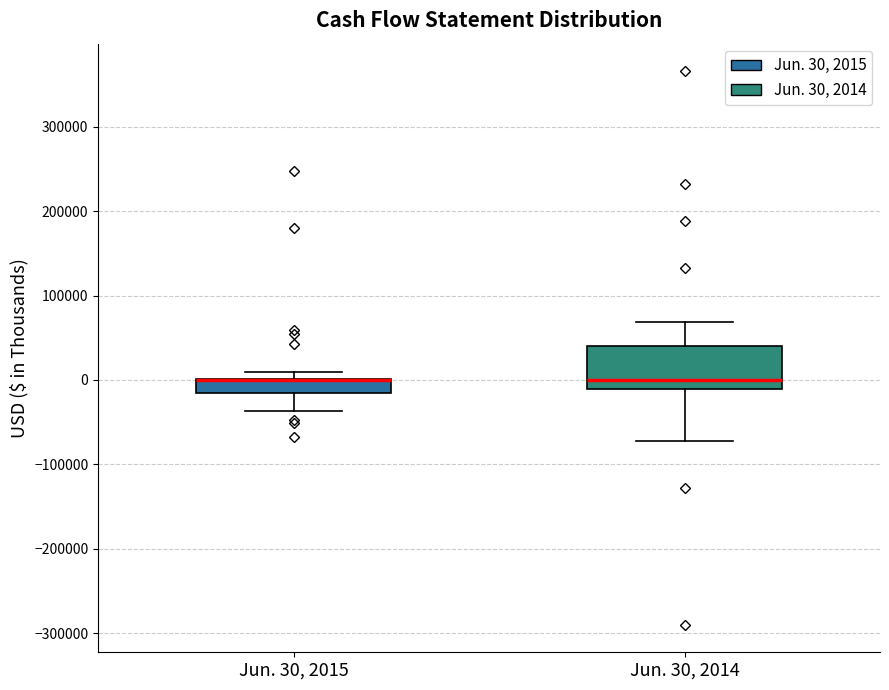

Reading left to right, transcribe this box plot: for each box, give where its median line is, the range the box spans, and where its two whiskers end, as read against the y-axis. The values are not printed on the chart, so give them approximately, as read against the axis.

Jun. 30, 2015: median 0 (drawn on the box's upper edge), box -20000 to 0, whiskers -40000 to 10000
Jun. 30, 2014: median 0, box -10000 to 40000, whiskers -70000 to 70000